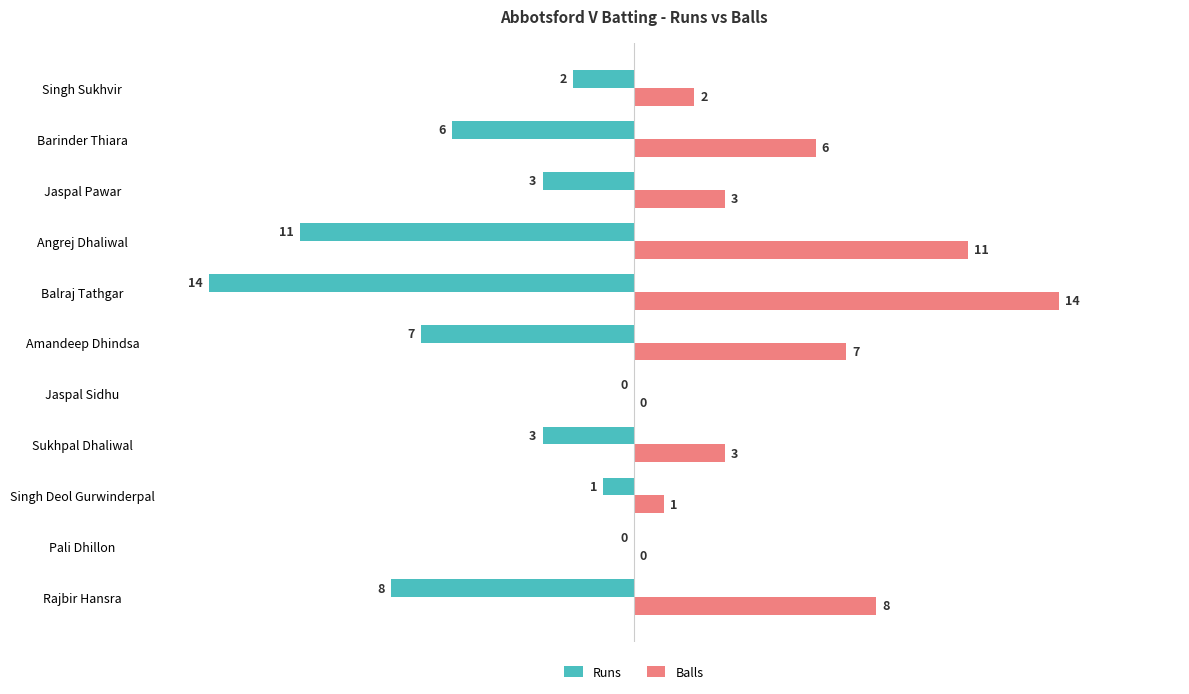

Which series has the largest total across all categories?

Balls